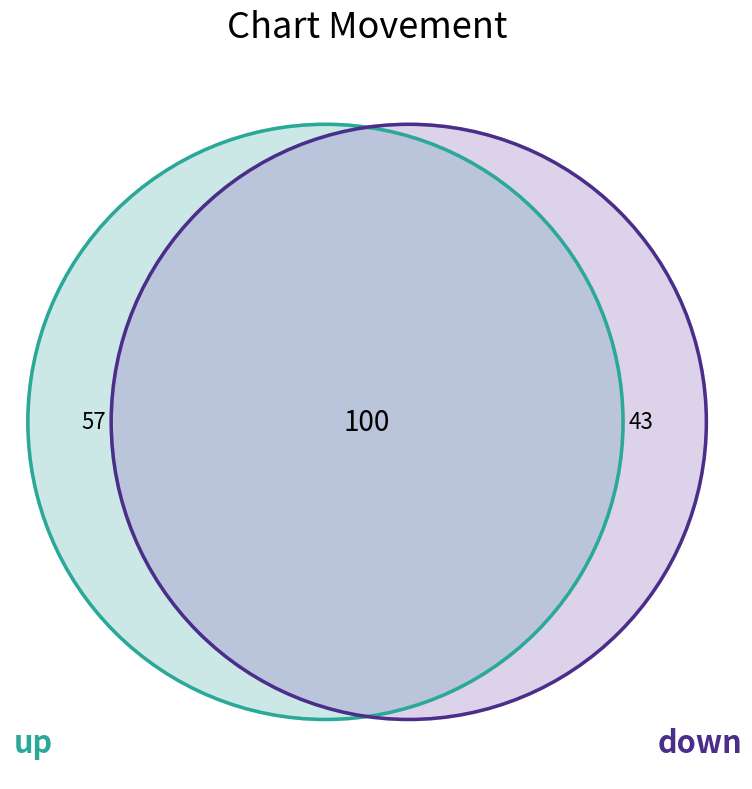

True or false: up accounts for 57% of the total.

True